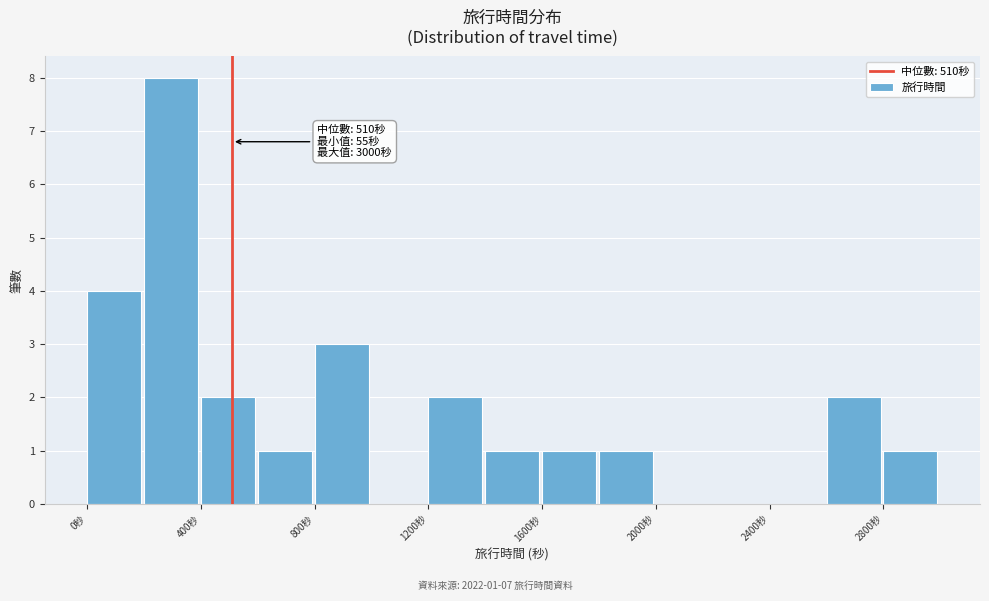

Which range on the x-axis has the tallest bar?

200 to 400